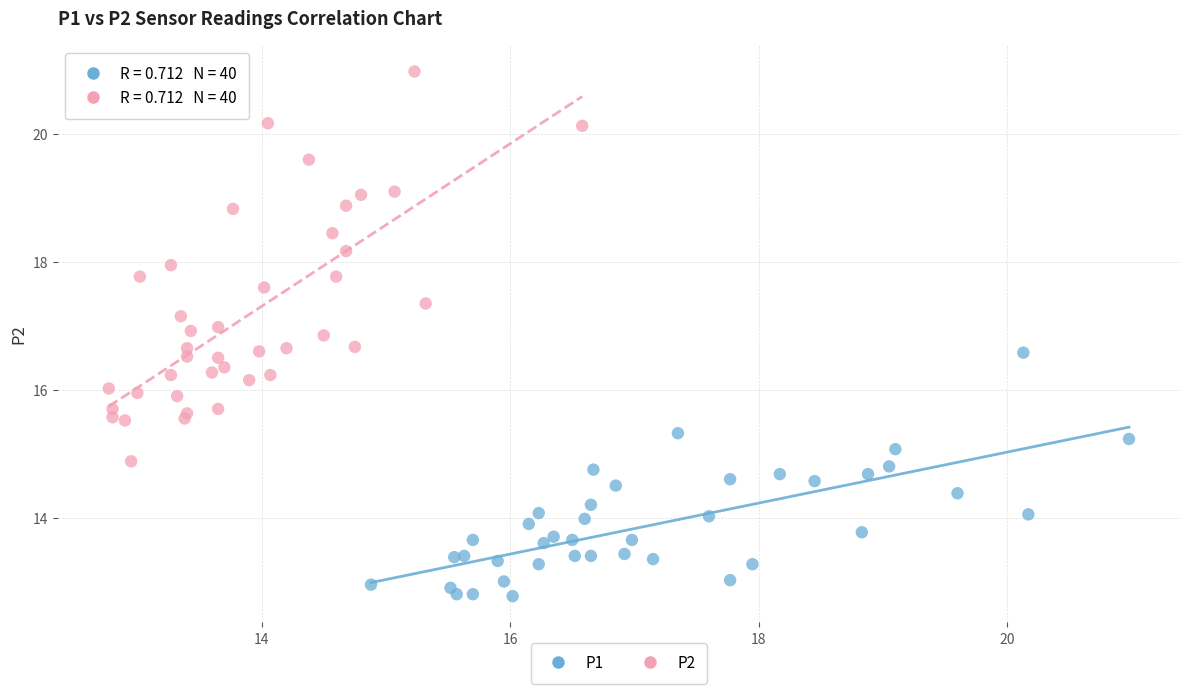

Which series has the largest Y range (max minus min)?

P2